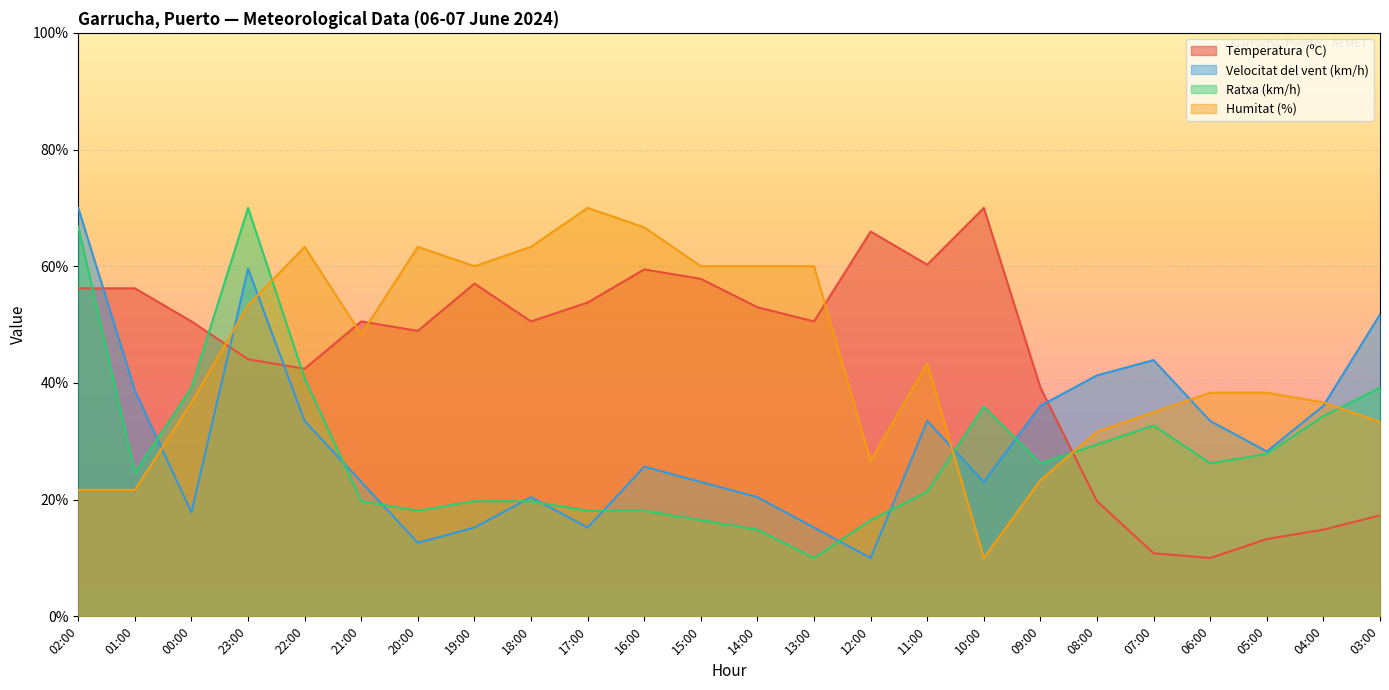

Where is the first local maximum for Ratxa (km/h)?

23:00